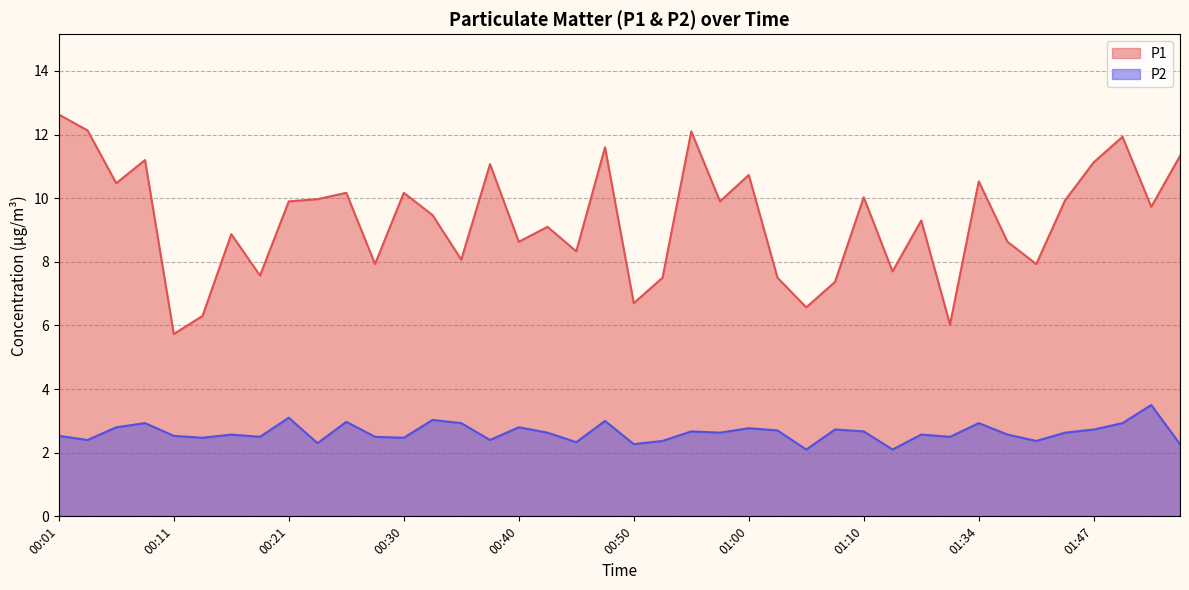

List the series in order of their peak value, lowest first.

P2, P1